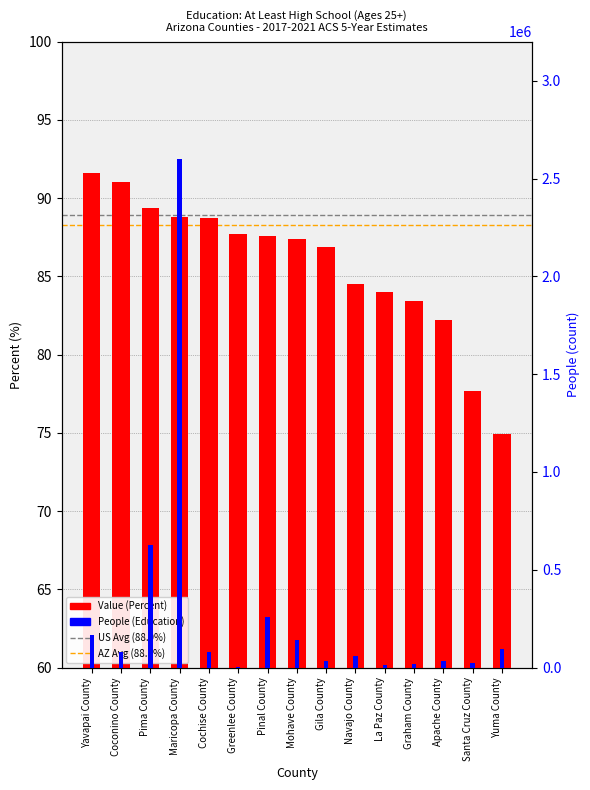

What is the label of the 4th bar from the right?

Graham County